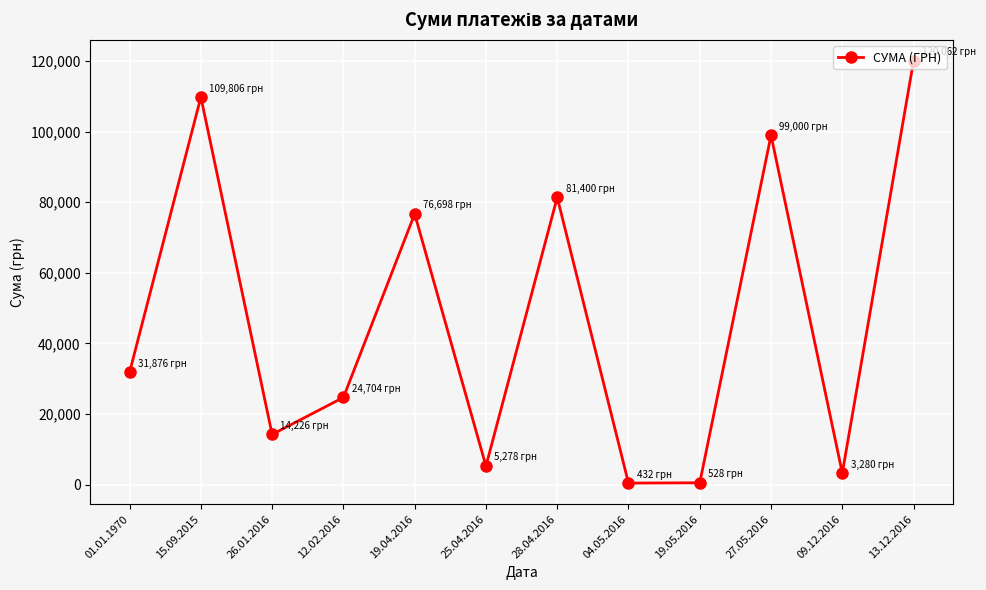

What is the maximum value shown in the chart?

120061.5